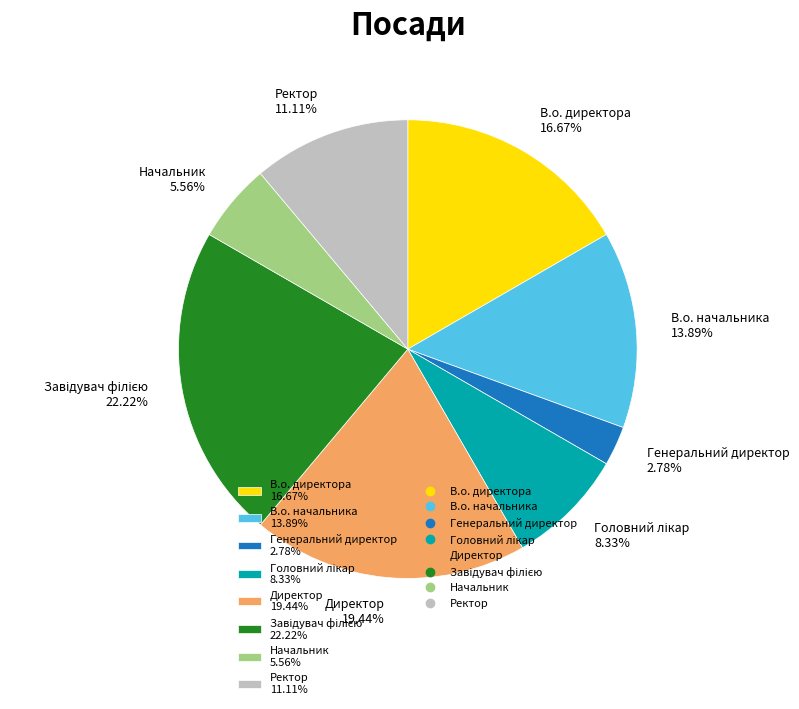

To the nearest percent, what is the average slice percentage?

12%